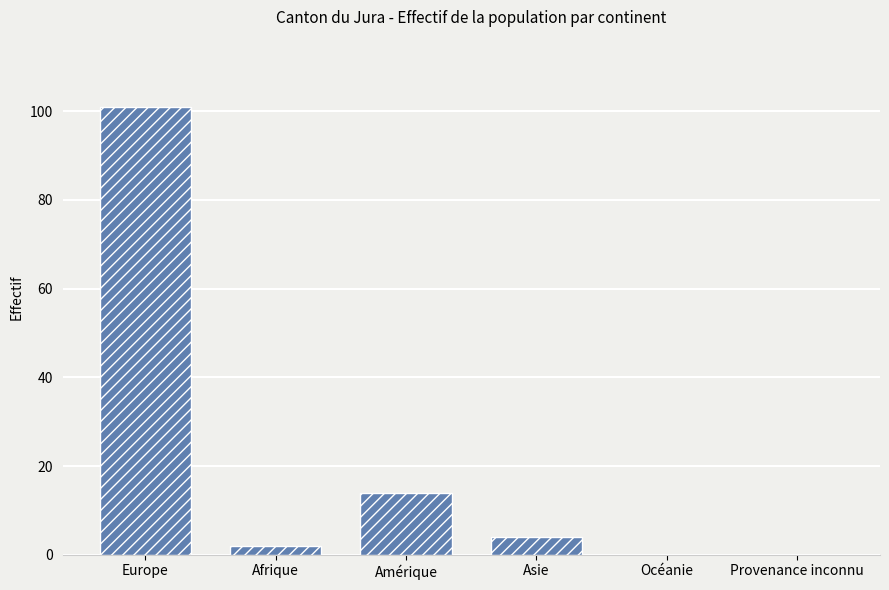

Are the bars horizontal?

No